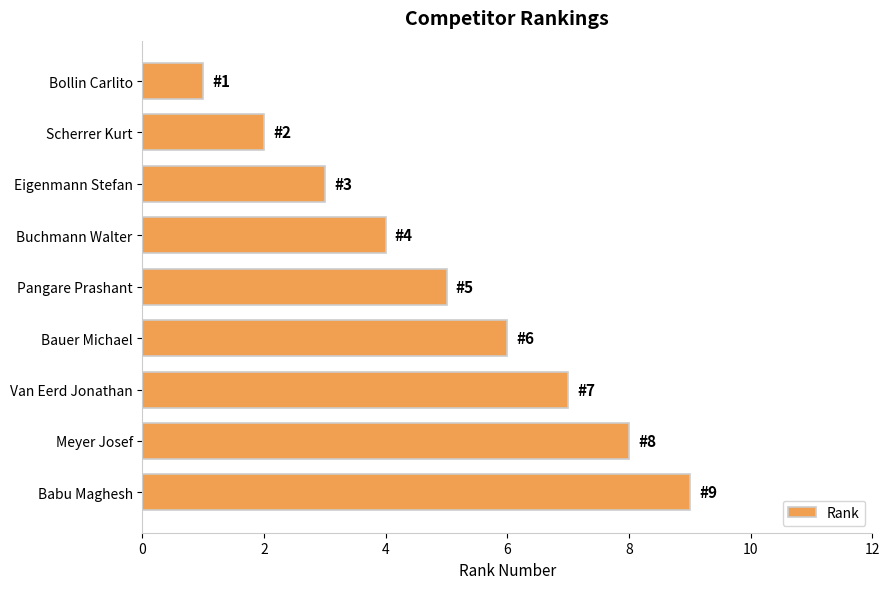

How many data points does each series have?

9